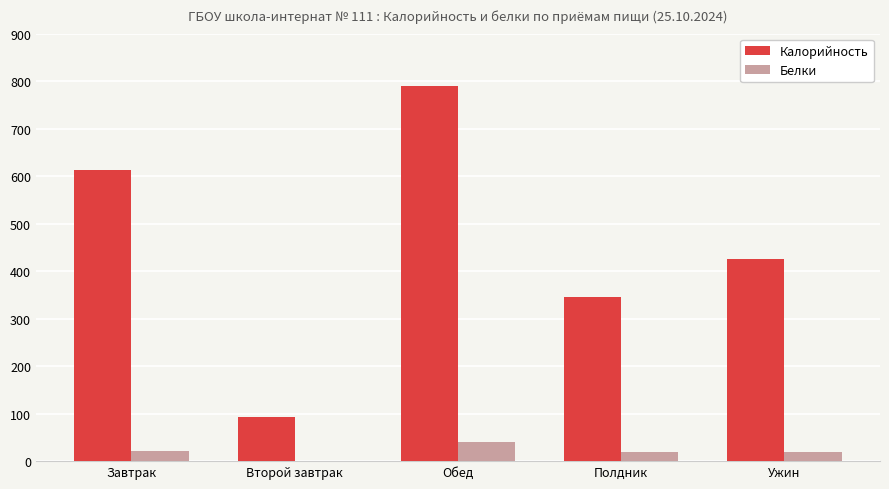

What is the sum of all Белки values?

102.3